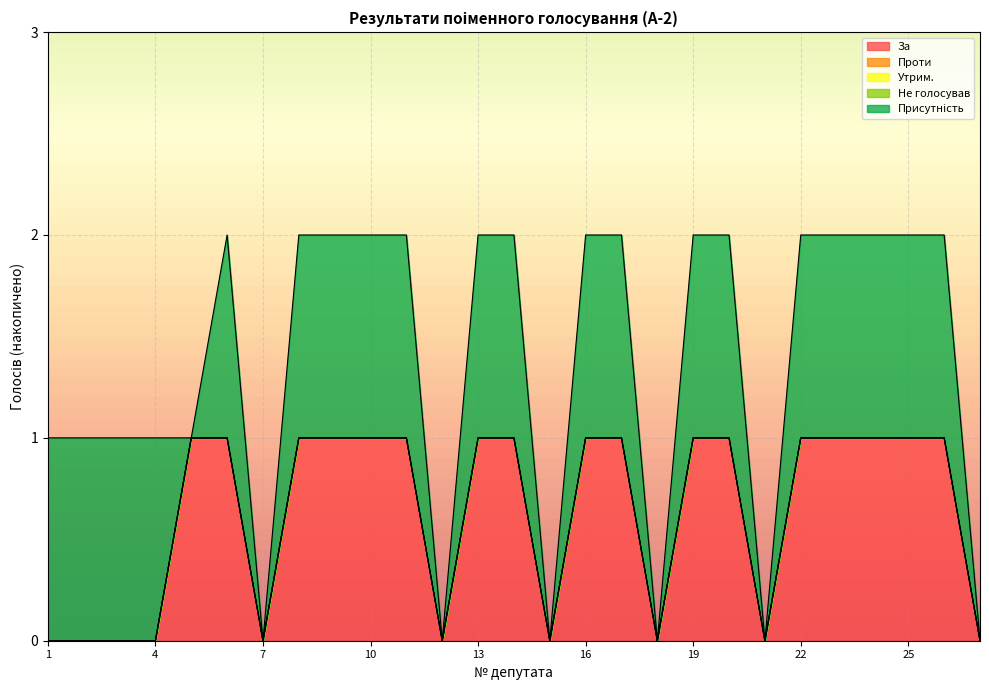

Reading left to right, what are all the values shown in this chart?

За: 1=0	2=0	3=0	4=0	5=1	6=1	7=0	8=1	9=1	10=1	11=1	12=0	13=1	14=1	15=0	16=1	17=1	18=0	19=1	20=1	21=0	22=1	23=1	24=1	25=1	26=1	27=0
Проти: 1=0	2=0	3=0	4=0	5=0	6=0	7=0	8=0	9=0	10=0	11=0	12=0	13=0	14=0	15=0	16=0	17=0	18=0	19=0	20=0	21=0	22=0	23=0	24=0	25=0	26=0	27=0
Утрим.: 1=0	2=0	3=0	4=0	5=0	6=0	7=0	8=0	9=0	10=0	11=0	12=0	13=0	14=0	15=0	16=0	17=0	18=0	19=0	20=0	21=0	22=0	23=0	24=0	25=0	26=0	27=0
Не голосував: 1=0	2=0	3=0	4=0	5=0	6=0	7=0	8=0	9=0	10=0	11=0	12=0	13=0	14=0	15=0	16=0	17=0	18=0	19=0	20=0	21=0	22=0	23=0	24=0	25=0	26=0	27=0
Присутність: 1=1	2=1	3=1	4=1	5=0	6=1	7=0	8=1	9=1	10=1	11=1	12=0	13=1	14=1	15=0	16=1	17=1	18=0	19=1	20=1	21=0	22=1	23=1	24=1	25=1	26=1	27=0